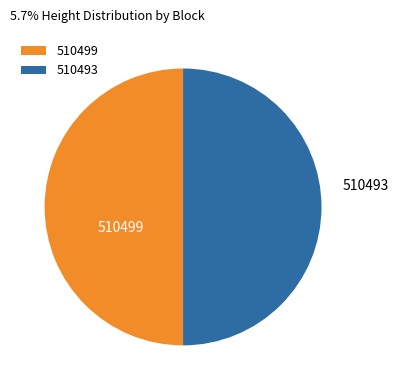

The 510493 slice represents 43% of the pie. True or false?

False